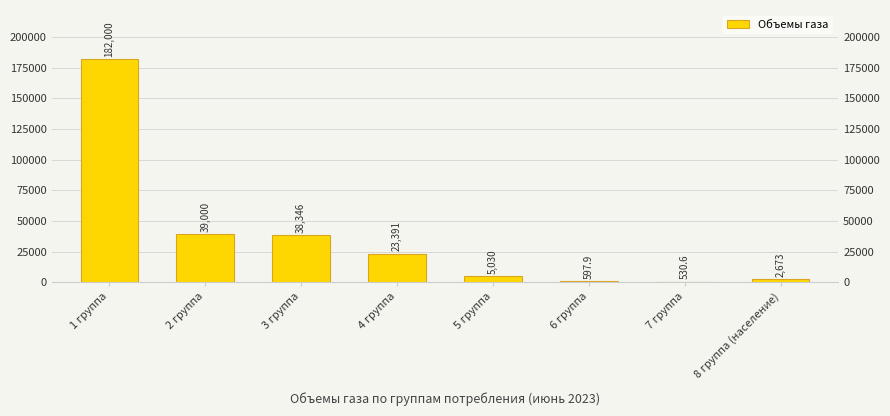

How many bars are there in total?

8